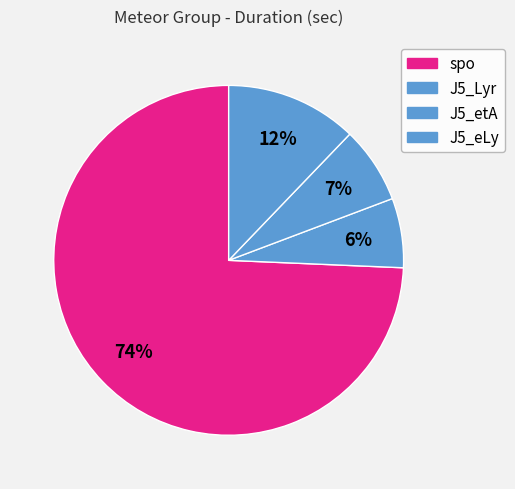

Which category has the biggest portion of the pie?

spo